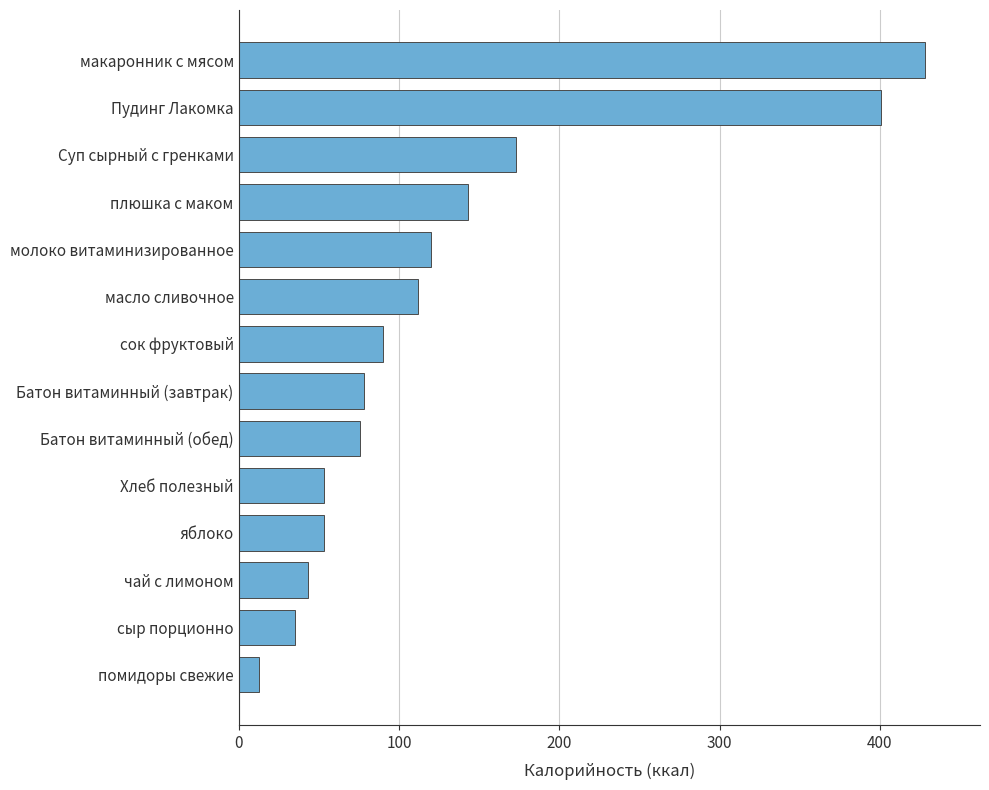

What is the maximum value shown in the chart?

428.2